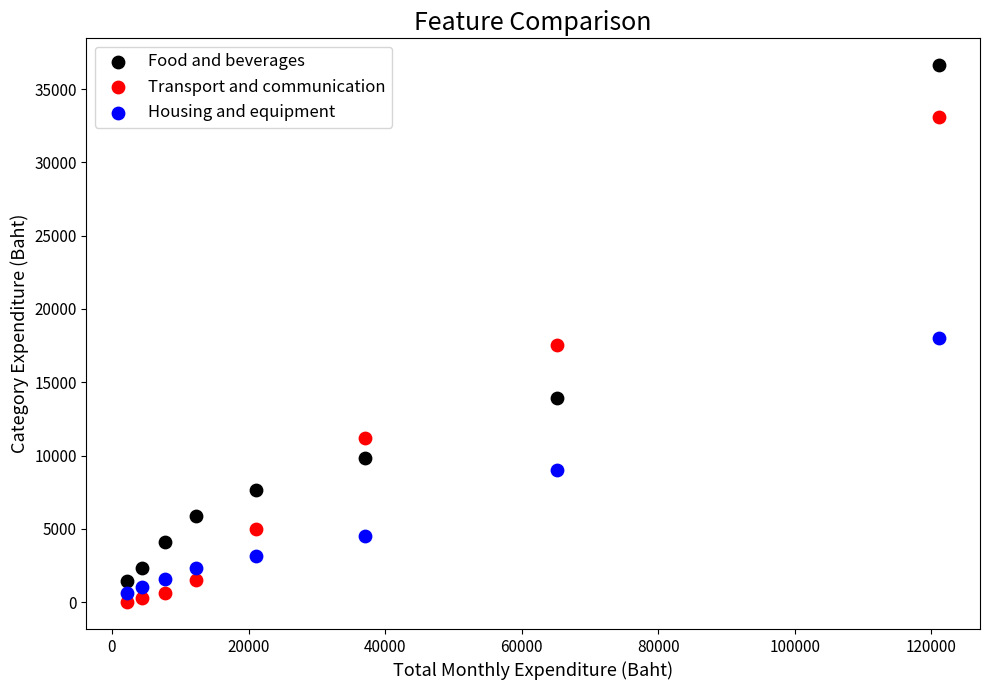

Which series reaches the maximum Y coordinate?

Food and beverages